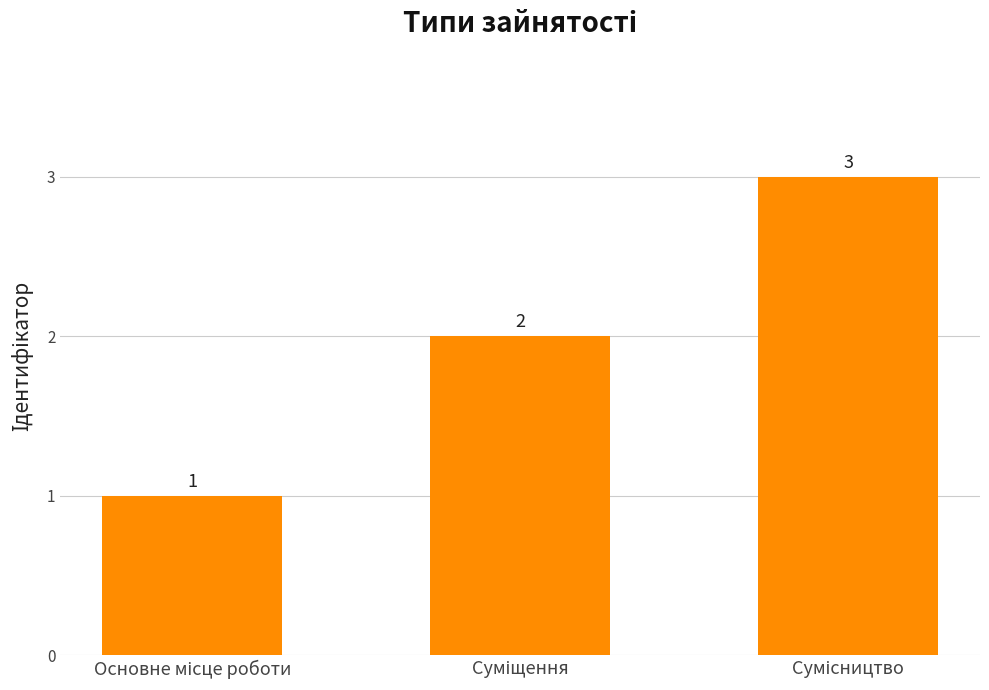

Count the values in the range 1 to 3.

3